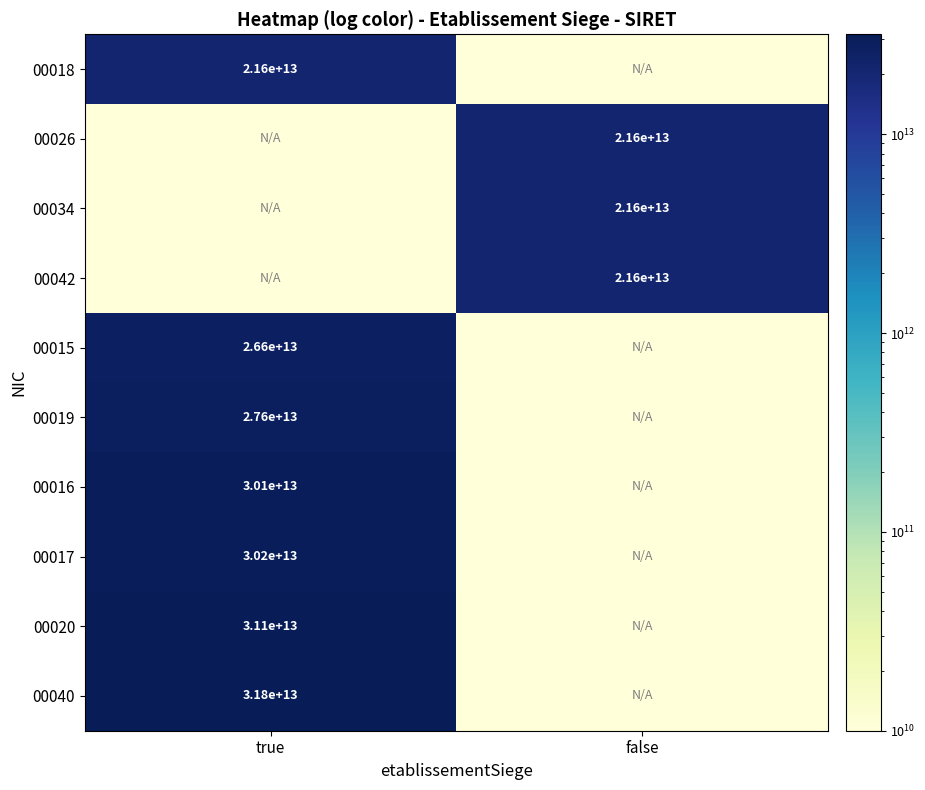

How many distinct data groups are displayed?

10